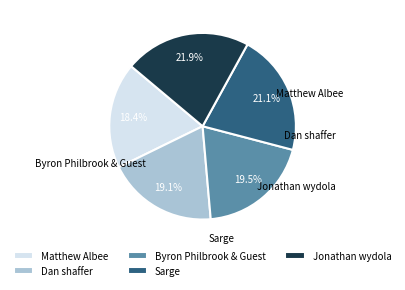

Does Jonathan wydola account for over 50% of the chart?

No